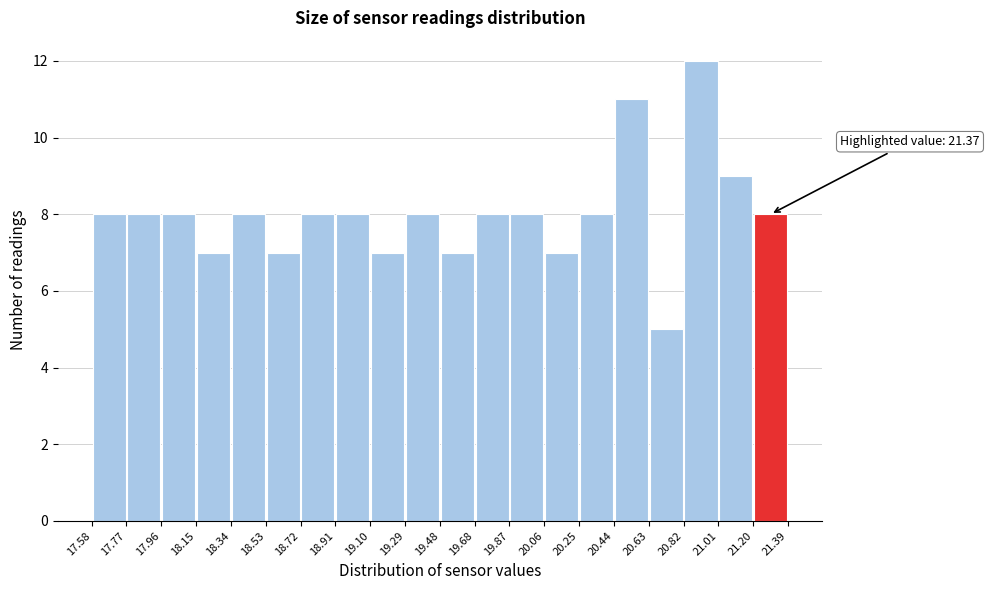

Over which range of the x-axis is the bar tallest?

20.82 to 21.01